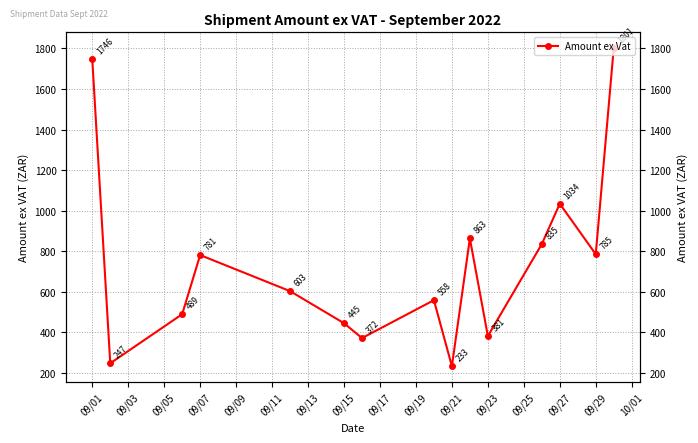

What is the minimum value shown in the chart?

232.8